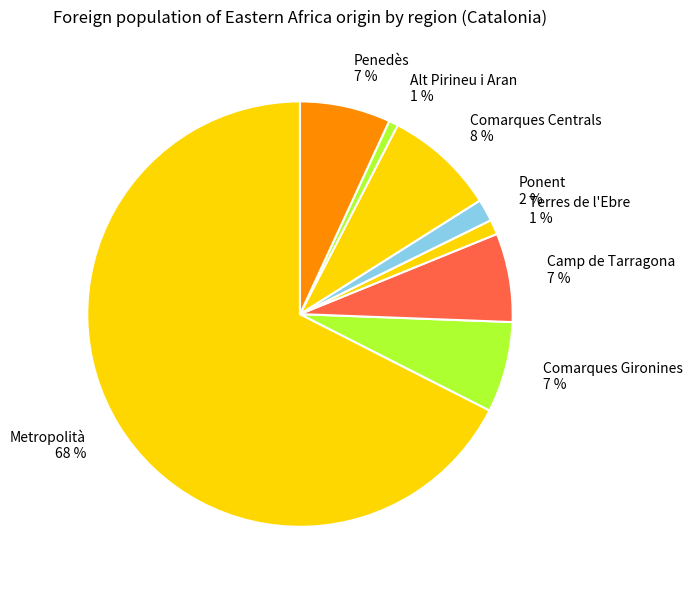

Which has a higher value, Alt Pirineu i Aran 1 % or Ponent 2 %?

Ponent 2 %